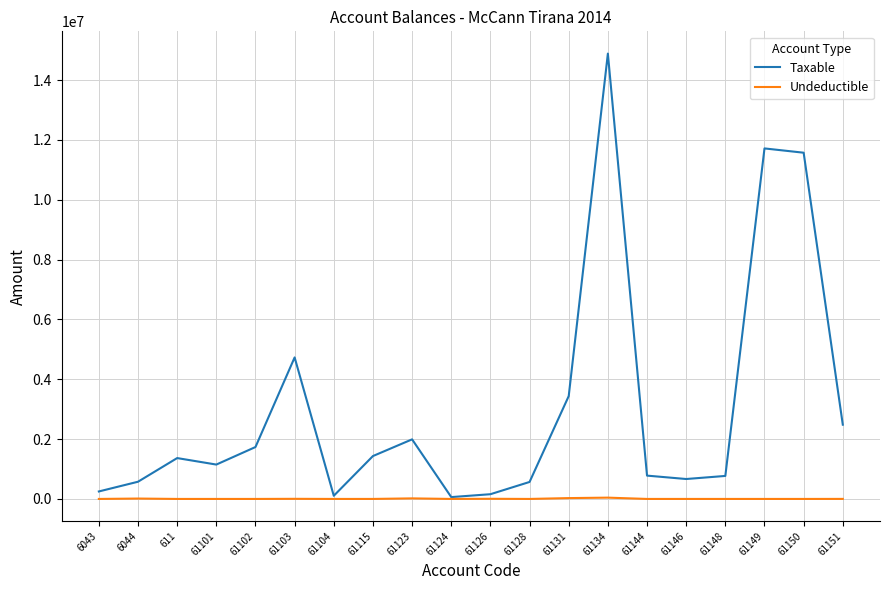

Which series has the largest range (max minus min)?

Taxable